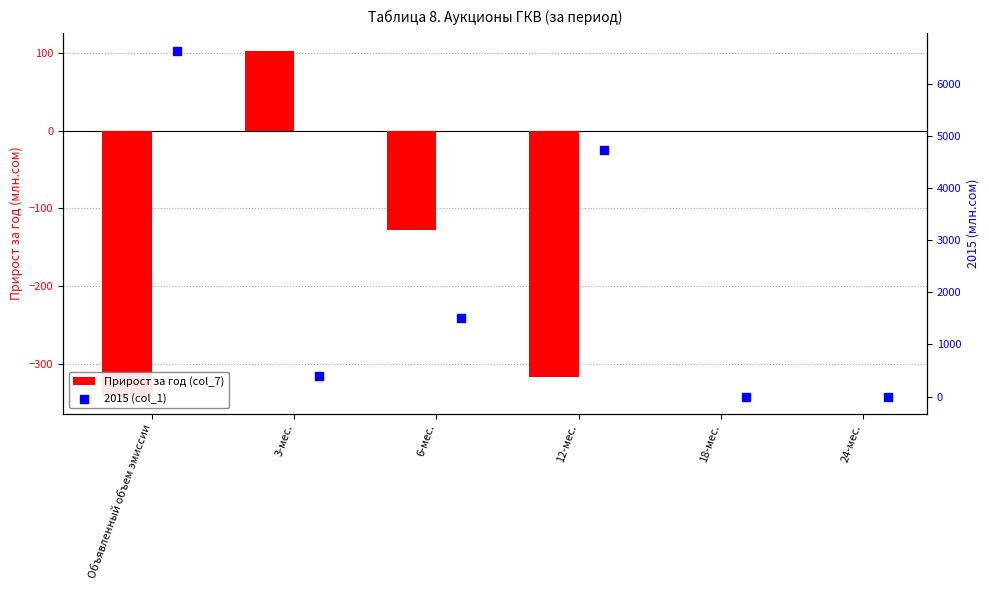

What are all the series names shown in the legend?

Прирост за год (col_7), 2015 (col_1)